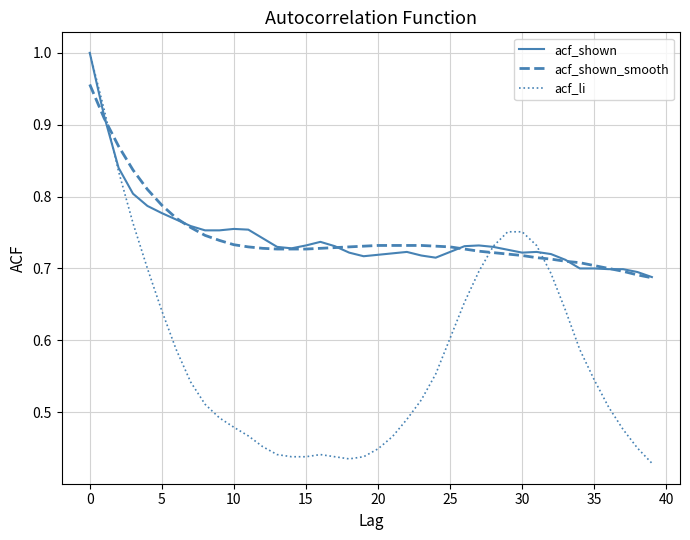

Which series has the largest range (max minus min)?

acf_li